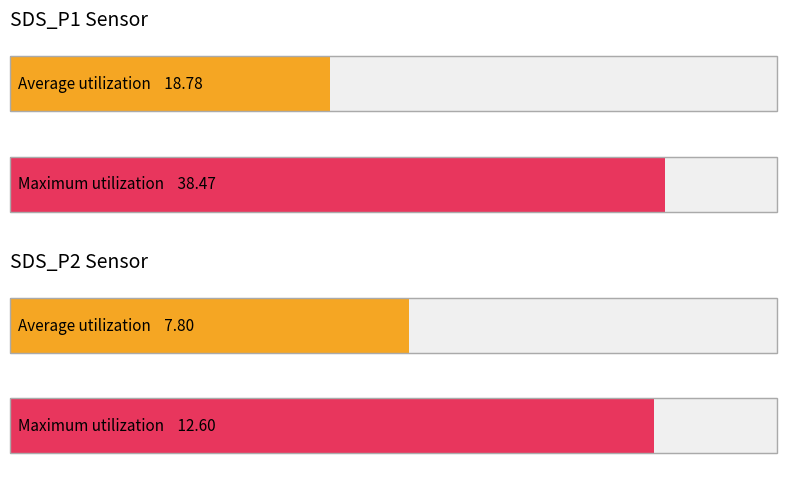

Does the chart contain any negative values?

No